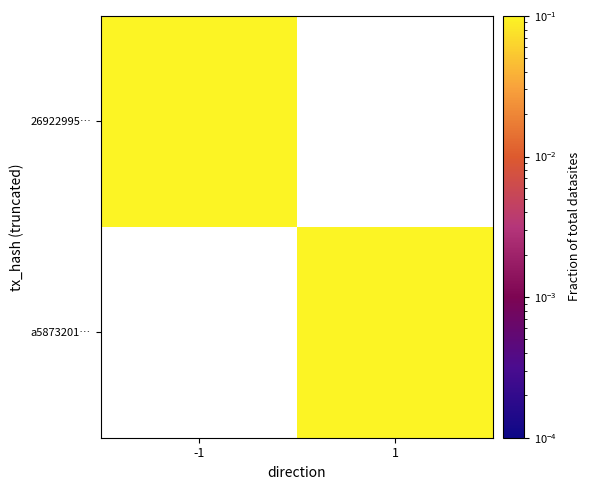

Where does the a5873201… series first go above 0?

1